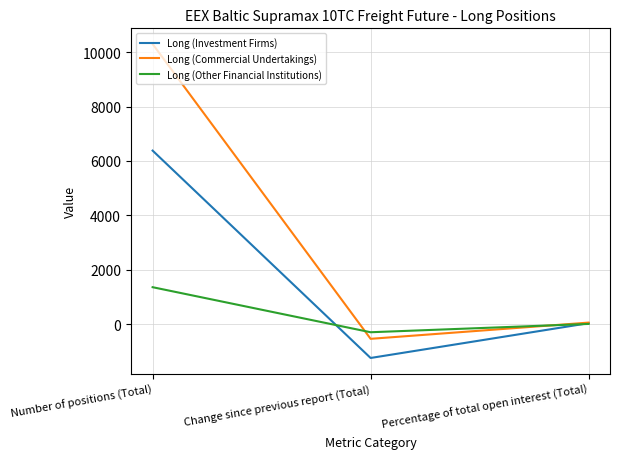

Which series changed the most between Number of positions (Total) and Change since previous report (Total)?

Long (Commercial Undertakings)